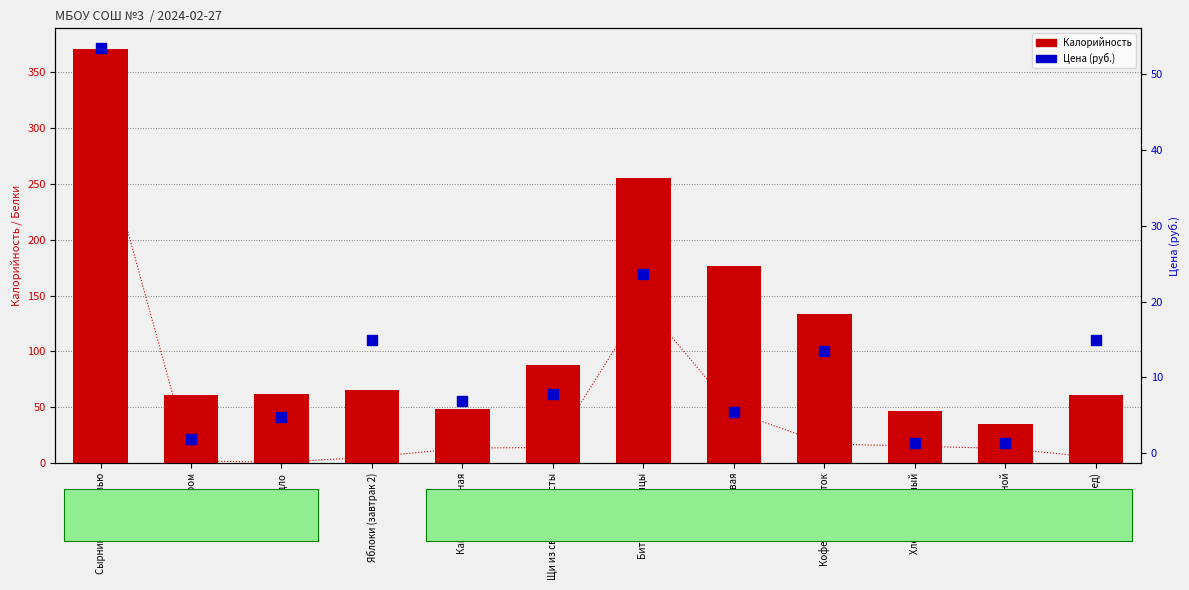

At which category is the sum across all series the highest?

Сырники с морковью